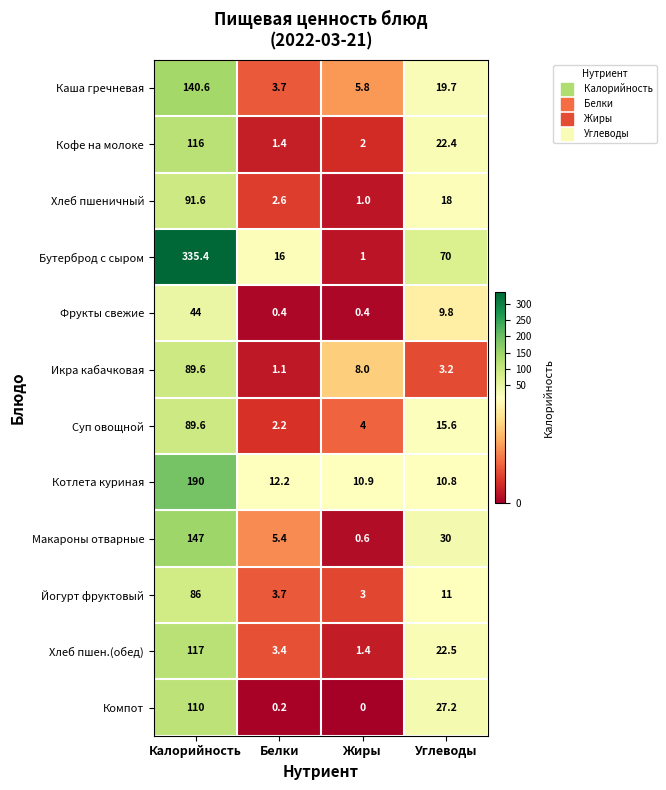

At which category does the chart reach its minimum across all series?

Жиры